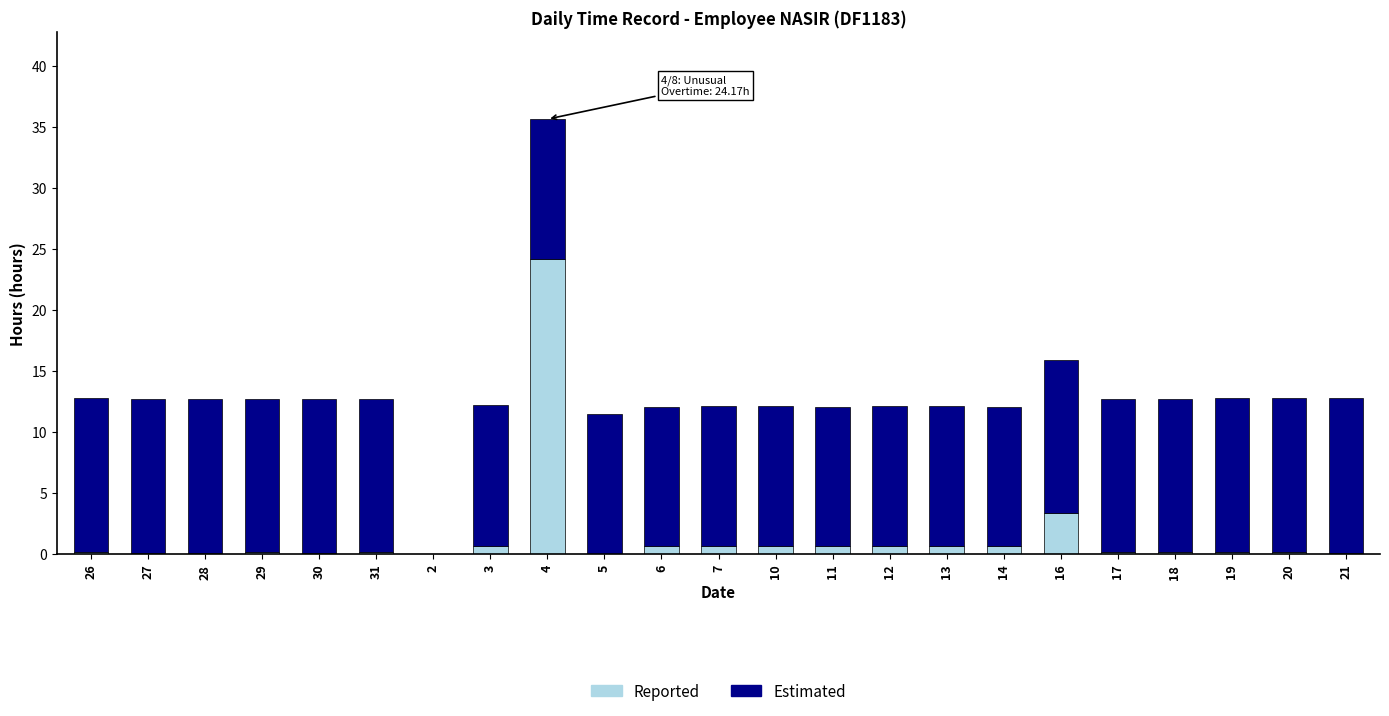

What is the highest value of the Reported series?

24.2